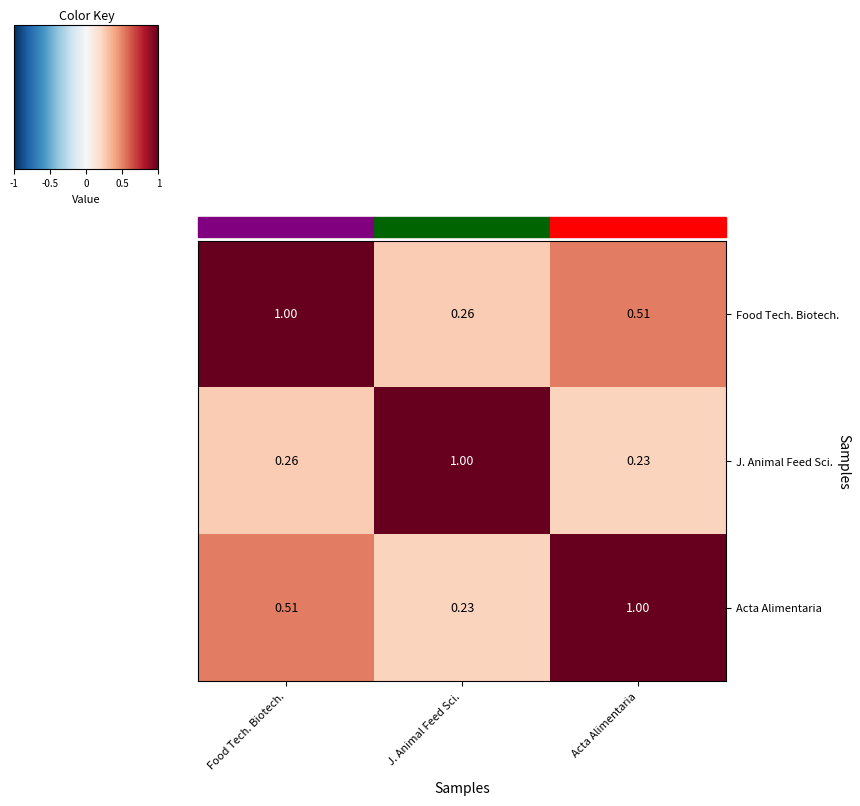

At Acta Alimentaria, list the series in order from smallest to largest.

J. Animal Feed Sci., Food Tech. Biotech., Acta Alimentaria